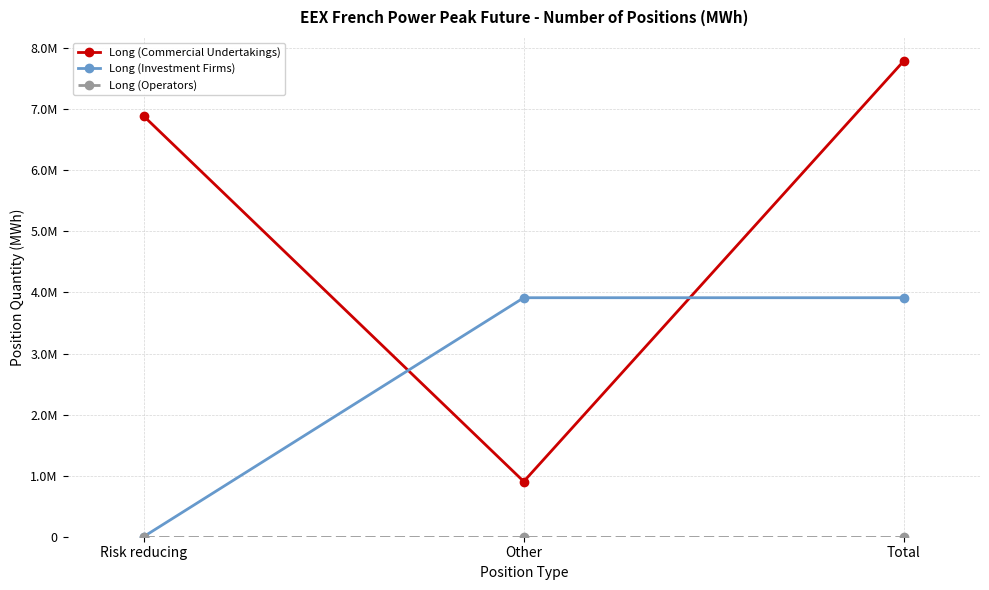

Is this an area chart (filled region under the line)?

No